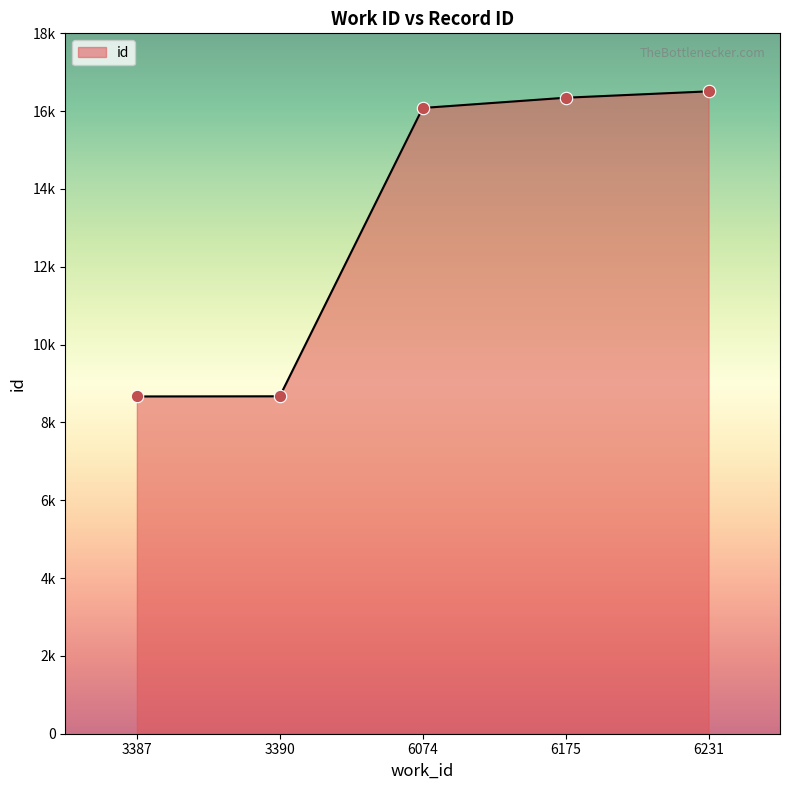

Does the chart have visible grid lines?

No